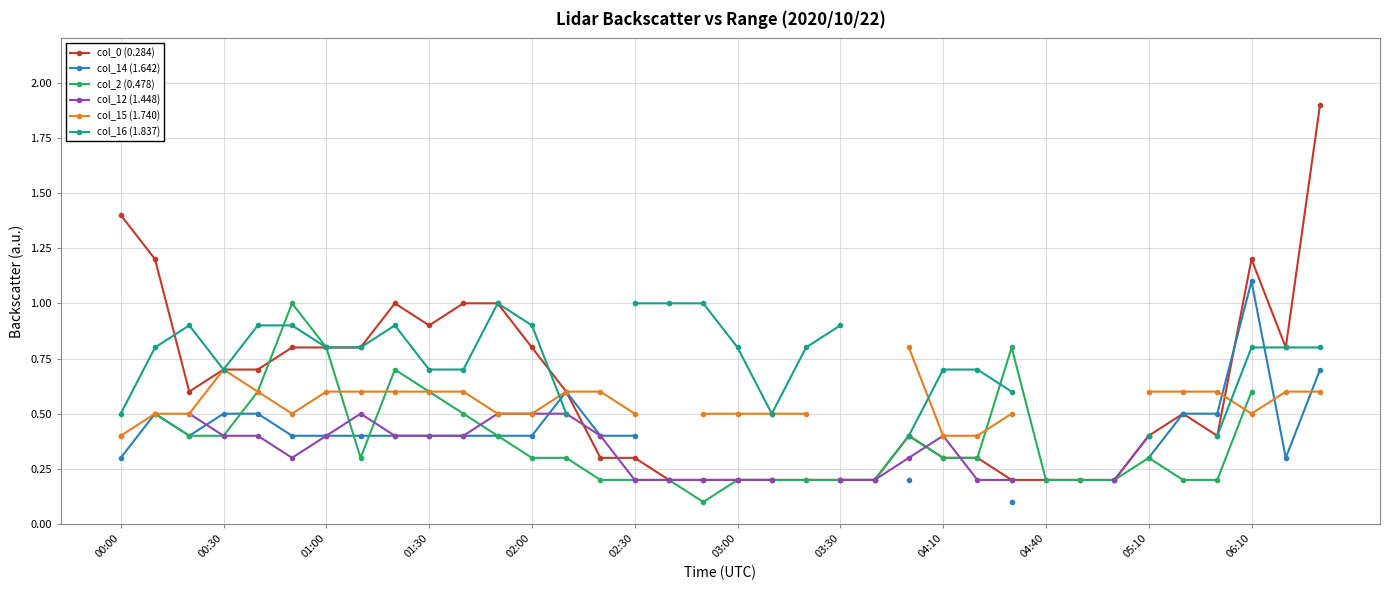

True or false: col_2 (0.478) has more than 2 interior local peaks.

True